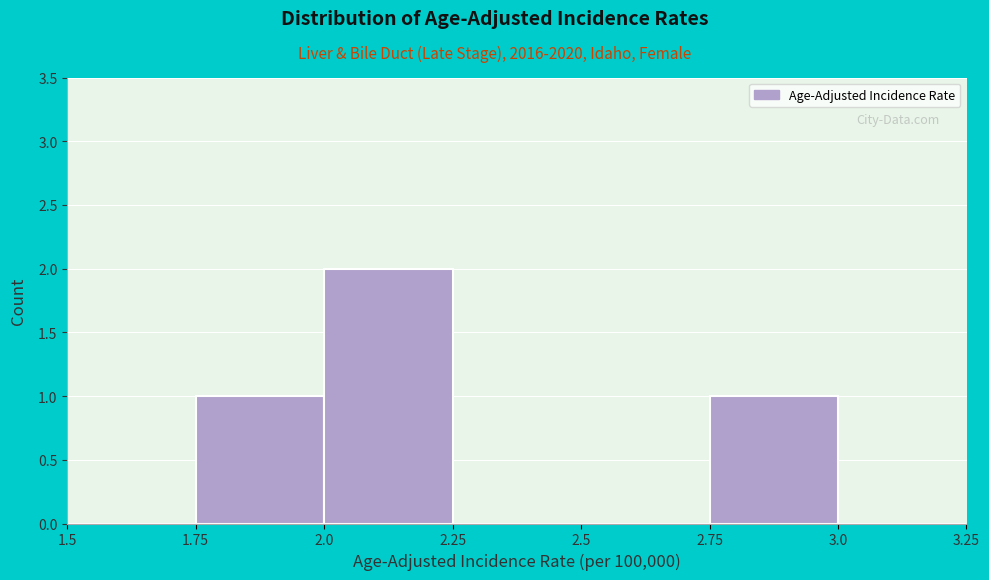

Over which range of the x-axis is the bar tallest?

2.0 to 2.25